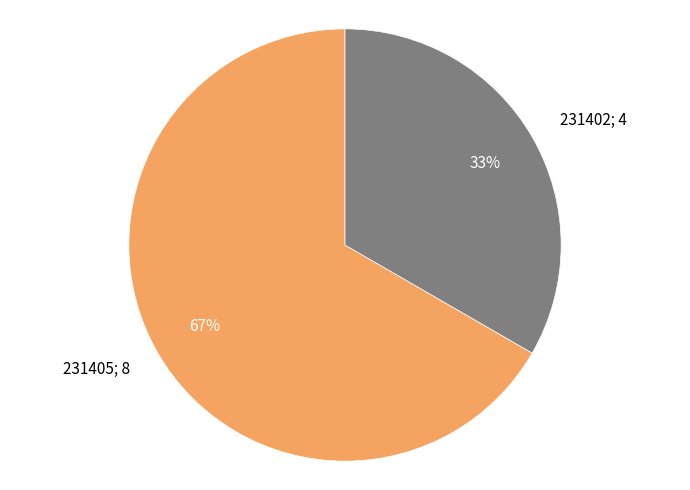

To the nearest percent, what is the combined percentage of 231402; 4 and 231405; 8?

100%